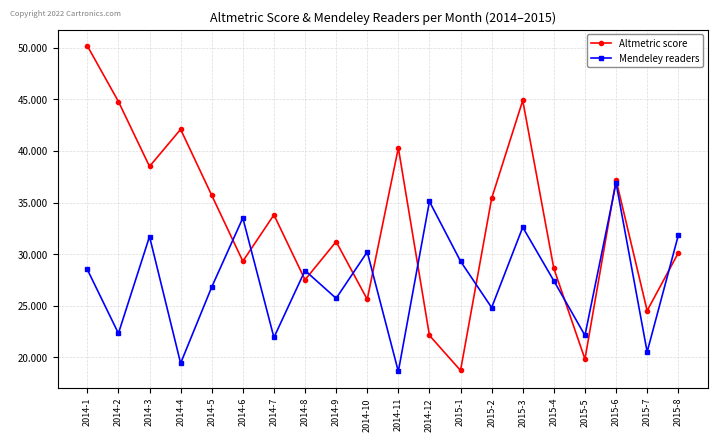

How many values in the Mendeley readers series are below 28?

10